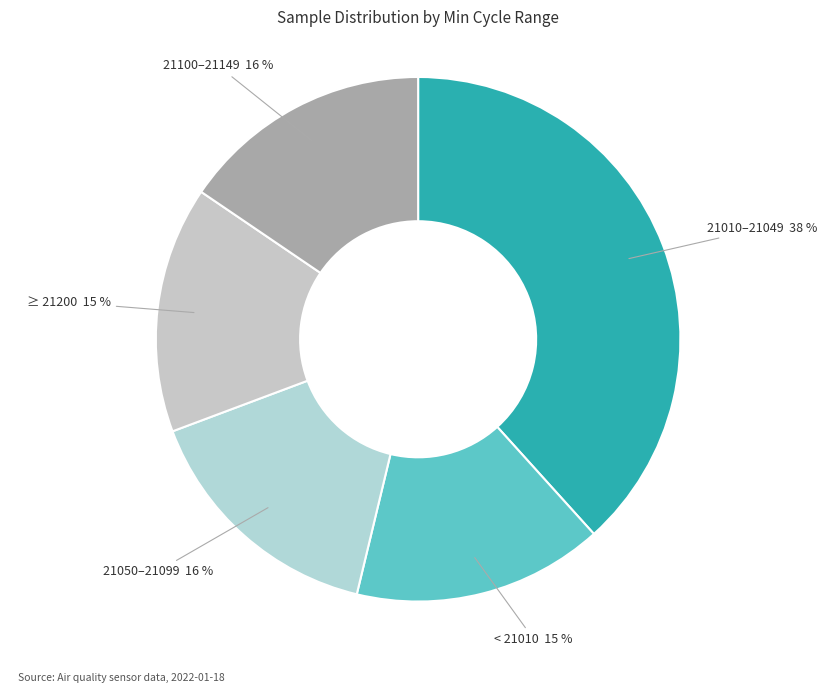

The < 21010 slice represents 15% of the pie. True or false?

True